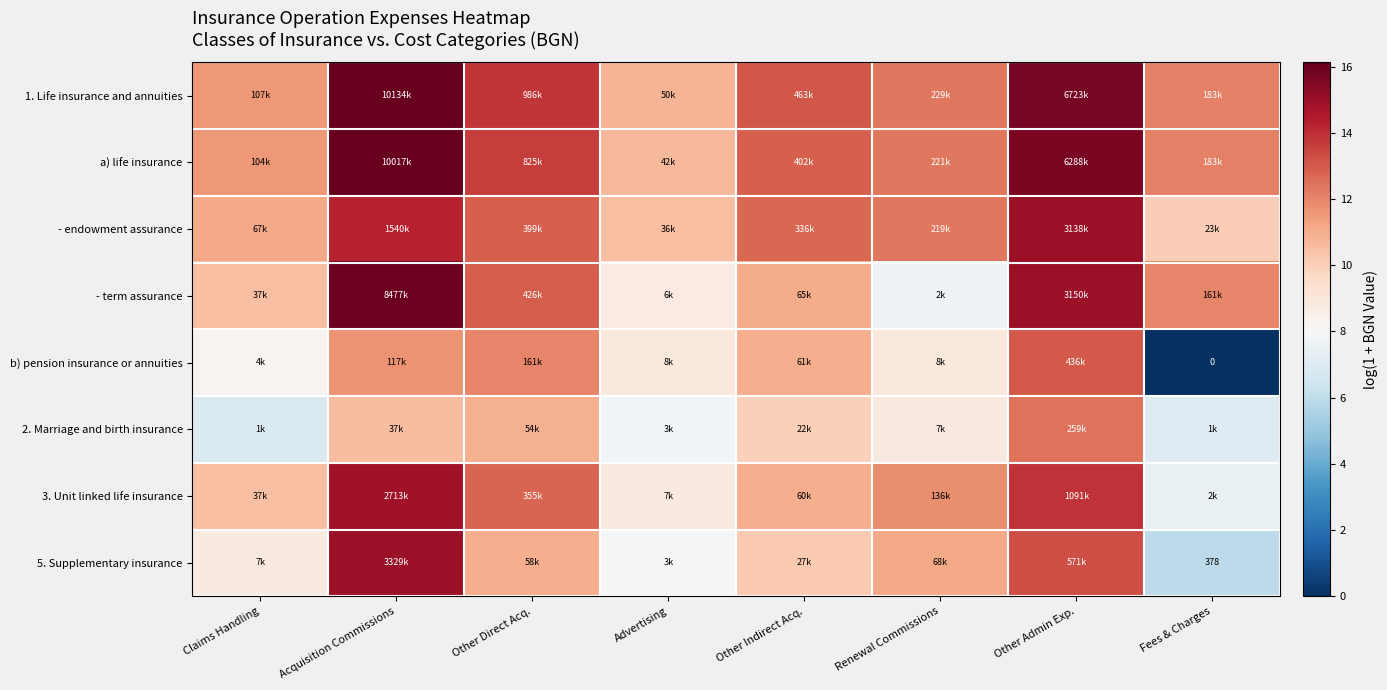

True or false: - endowment assurance has a value of 12.3 at Renewal Commissions.

True